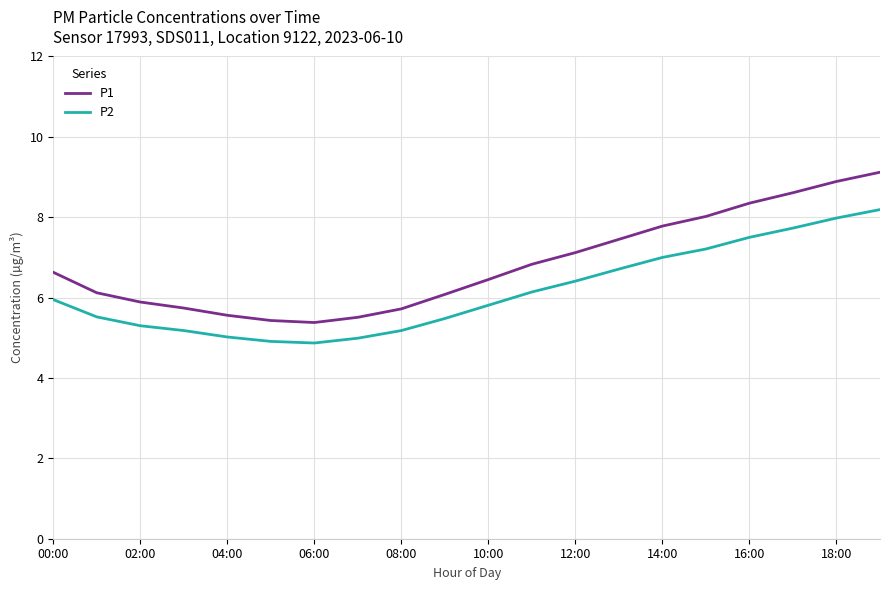

Which series has the widest spread of values?

P1